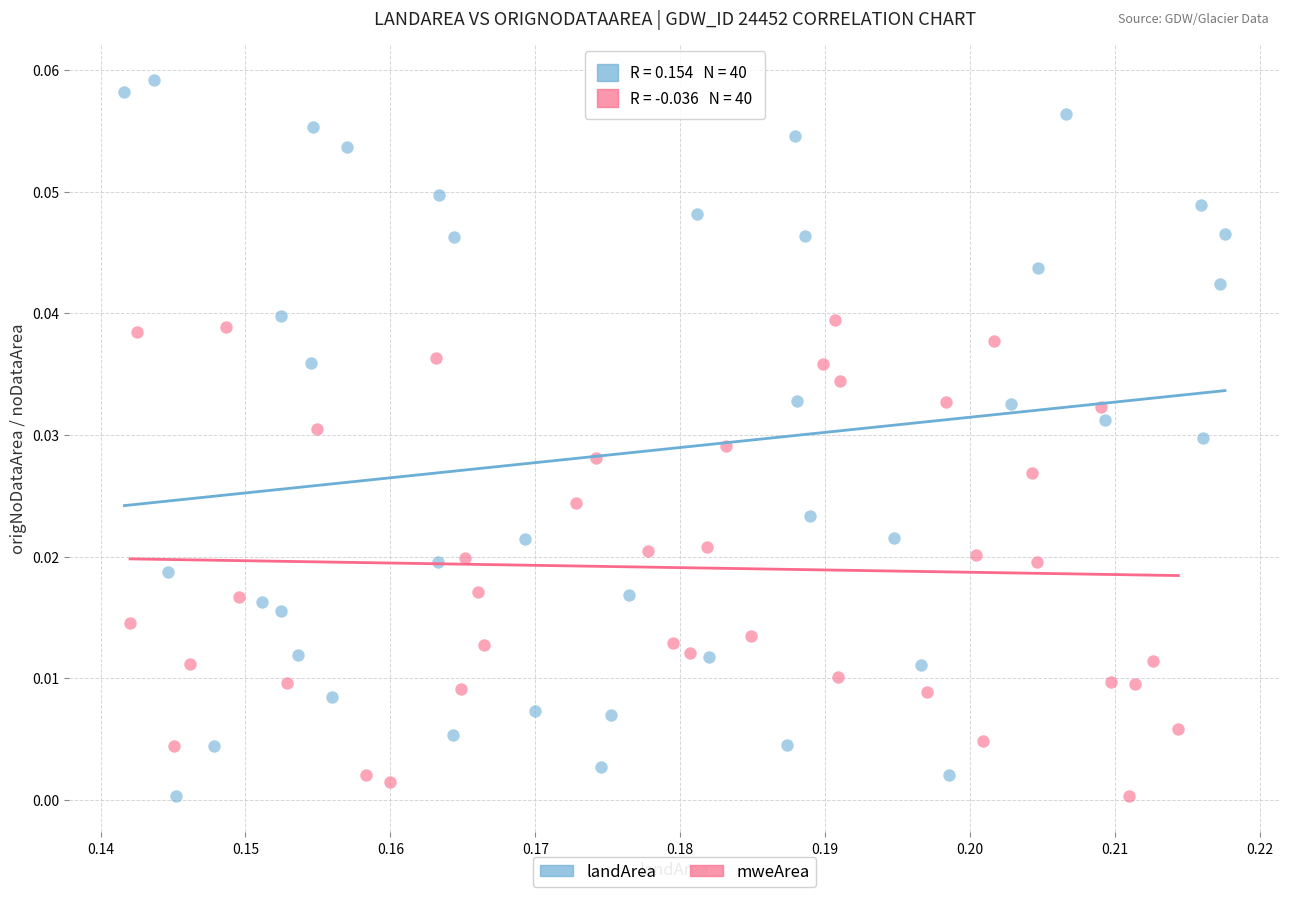

Which series reaches the maximum Y coordinate?

landArea